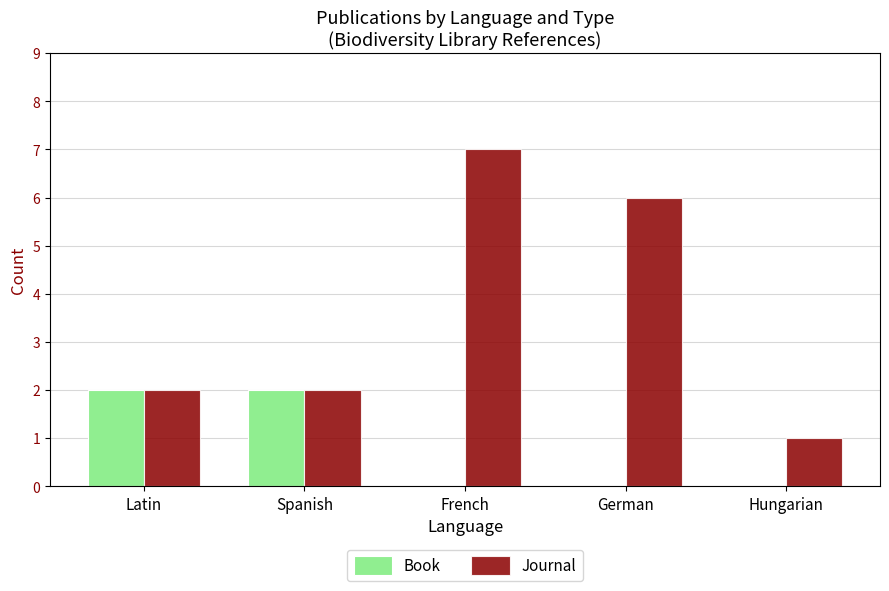

How many Book values are between 0 and 2?

5